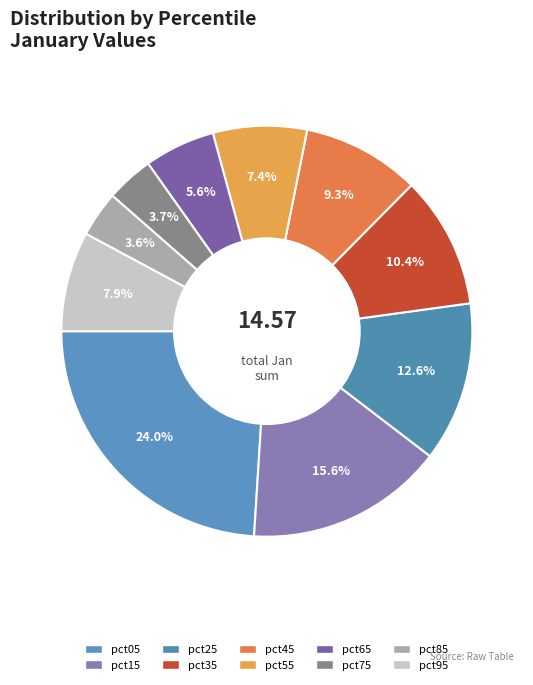

How many slices are in this pie chart?

10